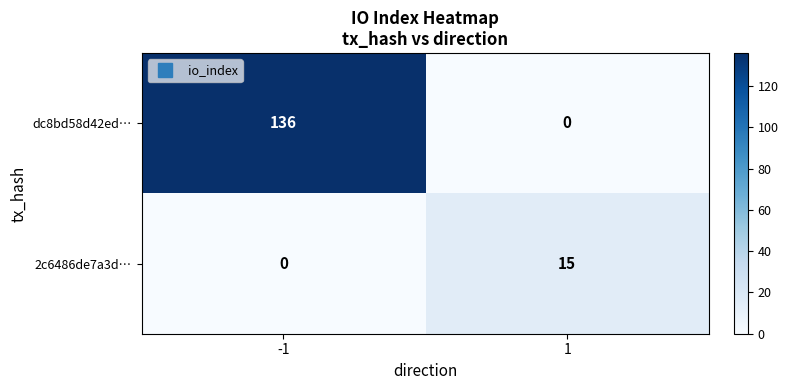

Is it true that dc8bd58d42ed… equals 0 at 1?

True